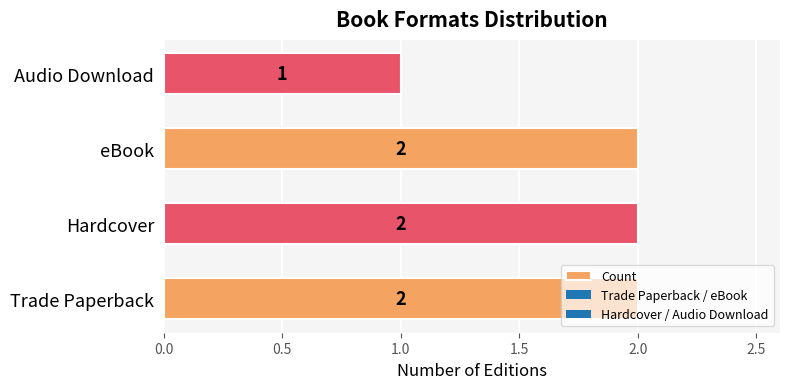

Are the bars grouped side by side (vs. stacked)?

No